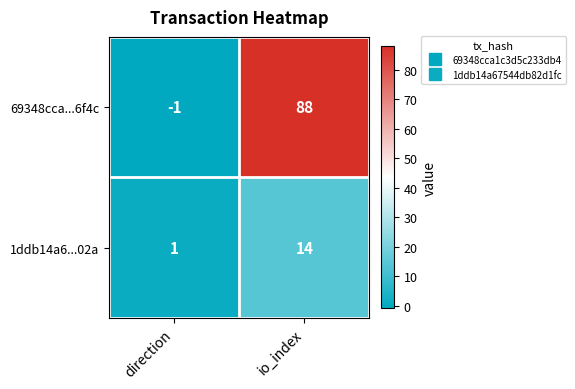

Which series has the largest total across all categories?

69348cca...6f4c